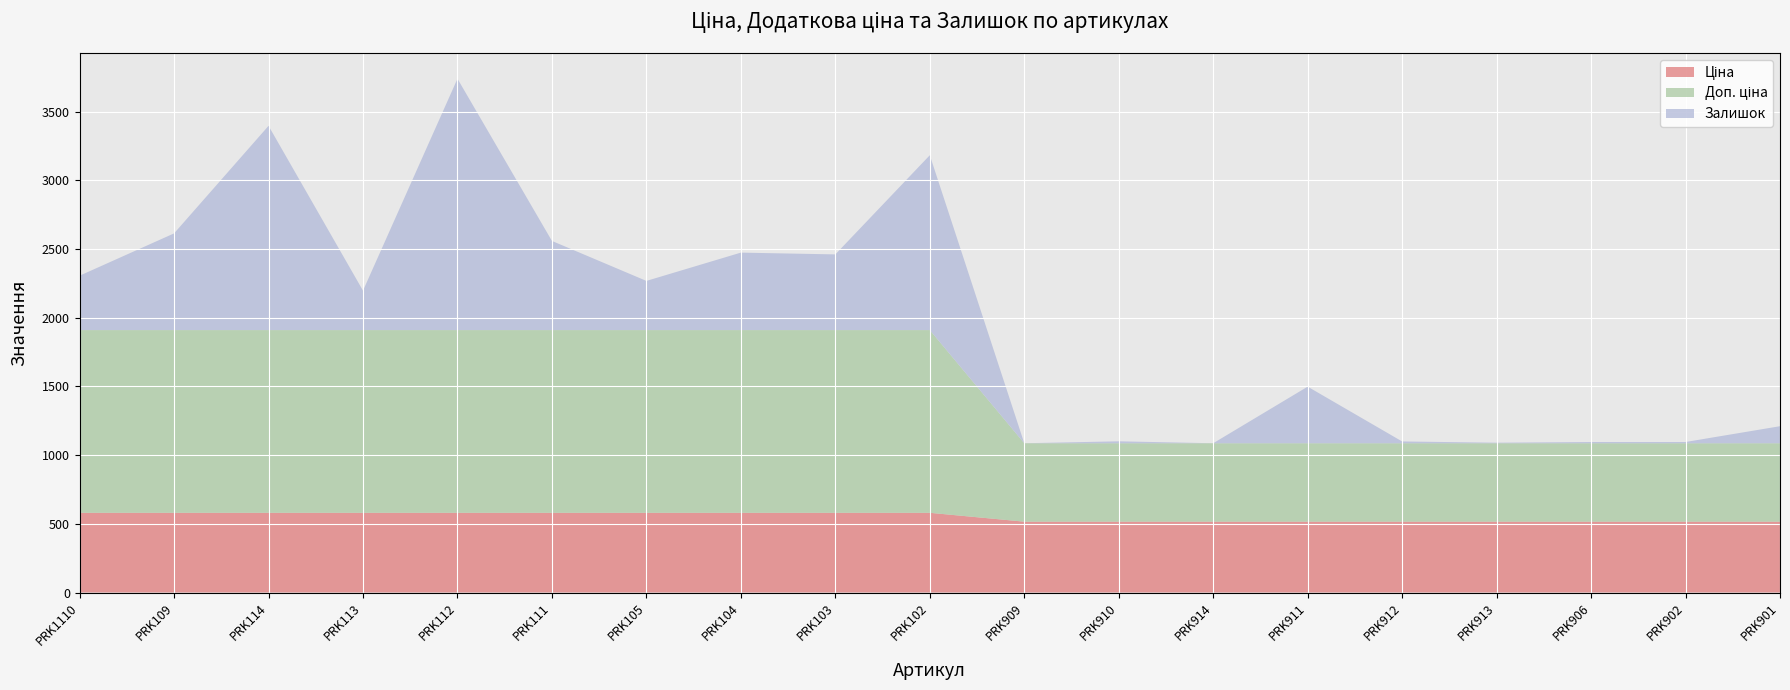

Reading left to right, transcribe all the data shown in this chart.

Ціна: 580.4	580.4	580.4	580.4	580.4	580.4	580.4	580.4	580.4	580.4	515.8	515.8	515.8	515.8	515.8	515.8	515.8	515.8	515.8
Доп. ціна: 1330.3	1330.3	1330.3	1330.3	1330.3	1330.3	1330.3	1330.3	1330.3	1330.3	571.0	571.0	571.0	571.0	571.0	571.0	571.0	571.0	571.0
Залишок: 396.0	704.0	1487.0	287.0	1830.0	649.0	358.0	564.0	551.0	1273.0	0.0	14.0	0.0	412.0	13.0	4.0	9.0	9.0	124.0